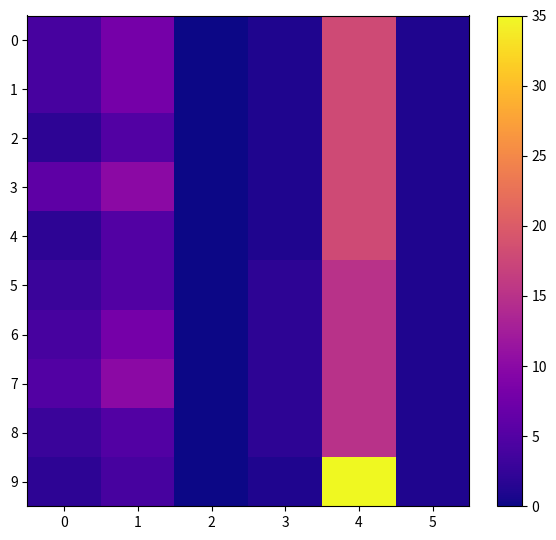

Rank the series by their maximum value, from lowest to highest.

5, 6, 7, 8, 0, 1, 2, 3, 4, 9